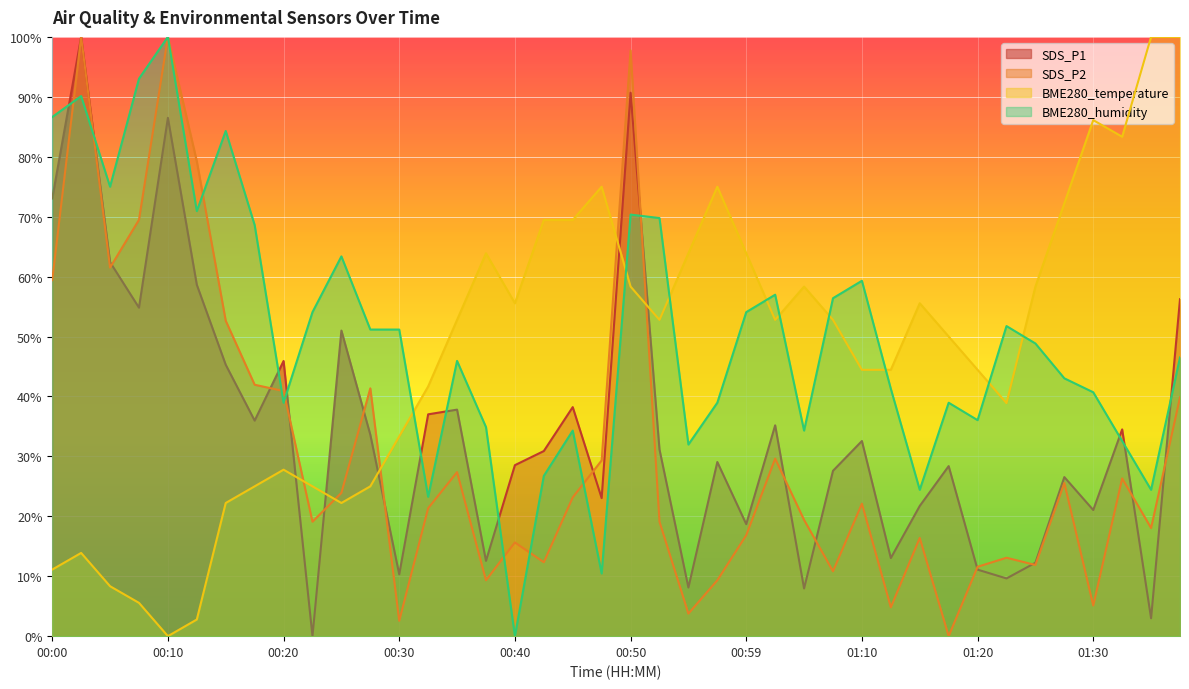

Where is the first local maximum for SDS_P2?

00:02